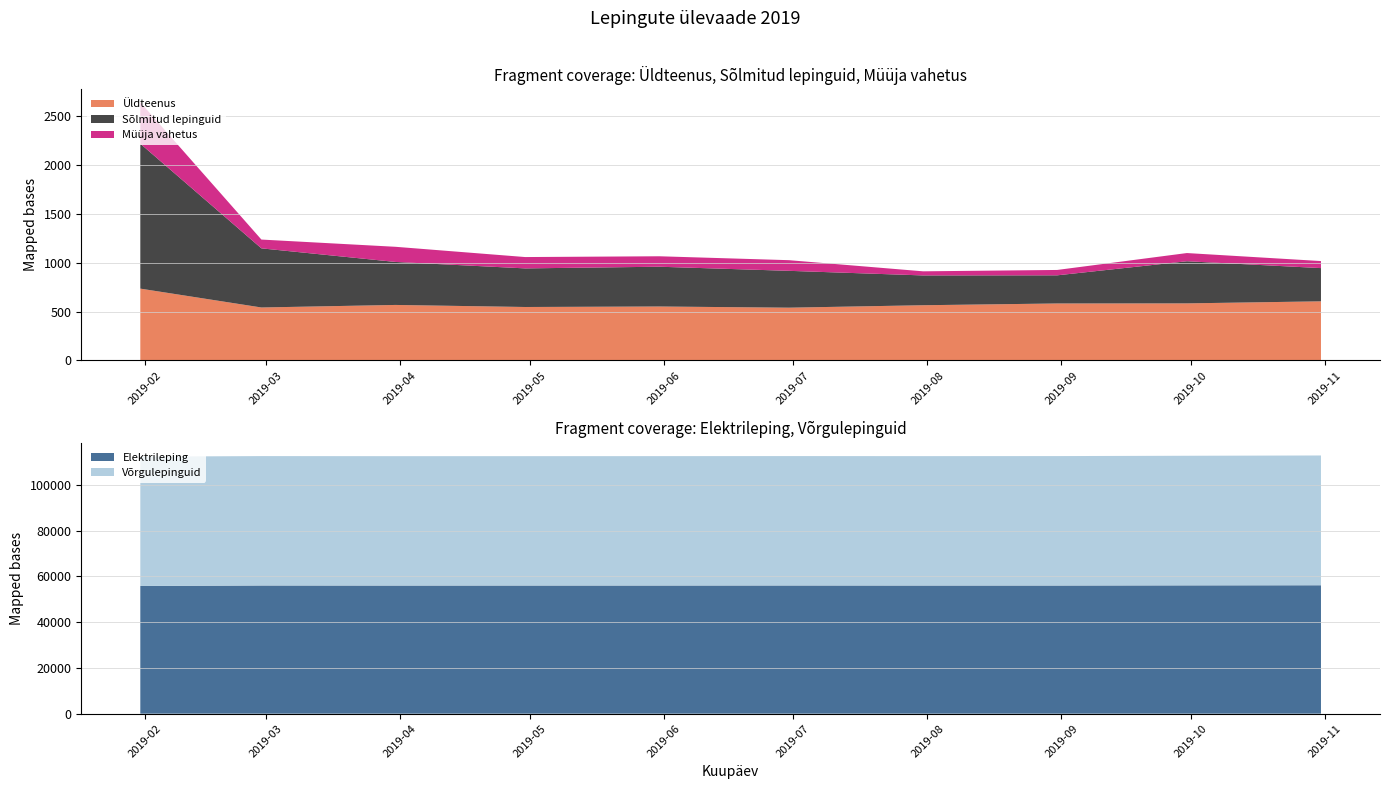

Reading left to right, transcribe all the data shown in this chart.

Võrgulepinguid: 2019-01-31=56533	2019-02-28=56549	2019-03-31=56545	2019-04-30=56537	2019-05-31=56545	2019-06-30=56550	2019-07-31=56551	2019-08-31=56572	2019-09-30=56642	2019-10-31=56715
Elektrileping: 2019-01-31=55798	2019-02-28=56007	2019-03-31=55977	2019-04-30=55990	2019-05-31=55993	2019-06-30=56010	2019-07-31=55986	2019-08-31=55989	2019-09-30=56058	2019-10-31=56110
Üldteenus: 2019-01-31=735	2019-02-28=542	2019-03-31=568	2019-04-30=547	2019-05-31=552	2019-06-30=540	2019-07-31=565	2019-08-31=583	2019-09-30=584	2019-10-31=605
Sõlmitud lepinguid: 2019-01-31=1483	2019-02-28=605	2019-03-31=440	2019-04-30=395	2019-05-31=407	2019-06-30=377	2019-07-31=305	2019-08-31=288	2019-09-30=431	2019-10-31=340
Müüja vahetus: 2019-01-31=424	2019-02-28=90	2019-03-31=155	2019-04-30=116	2019-05-31=107	2019-06-30=109	2019-07-31=42	2019-08-31=55	2019-09-30=84	2019-10-31=72